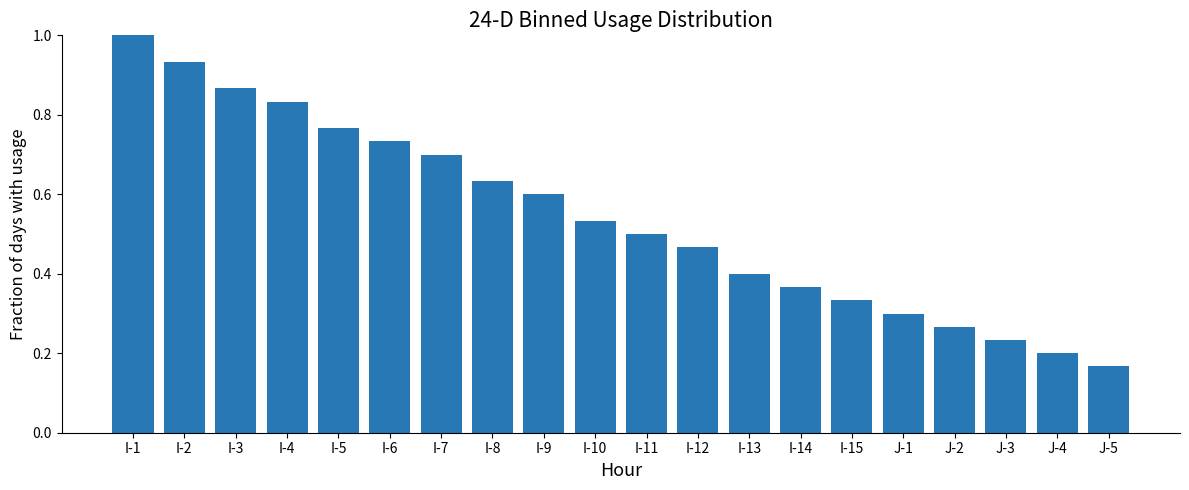

What is the sum of all values?

10.8